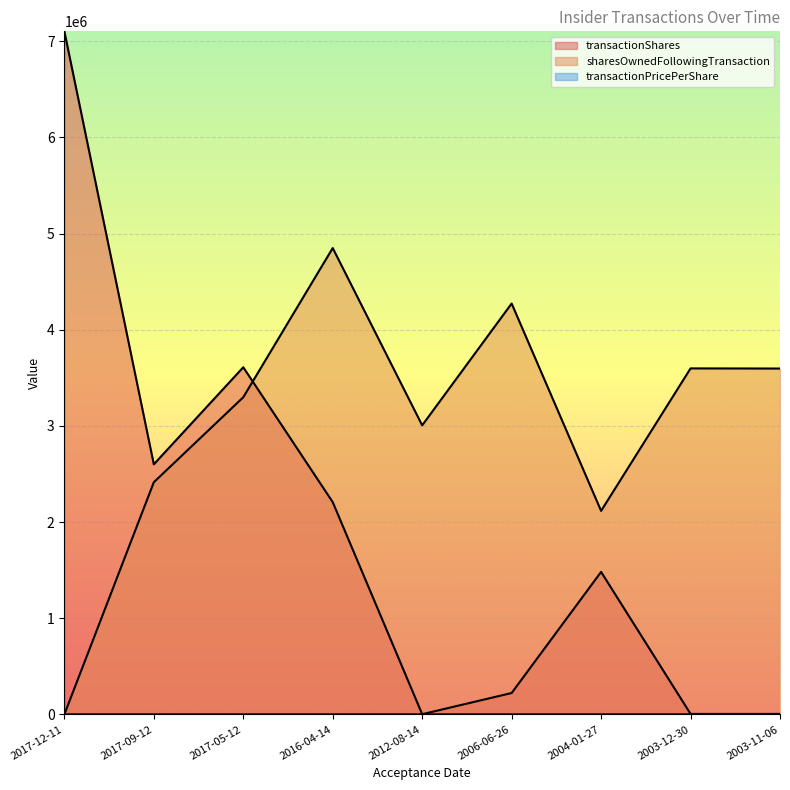

The transactionShares series shows 2165.2 at 2003-12-30. True or false?

False